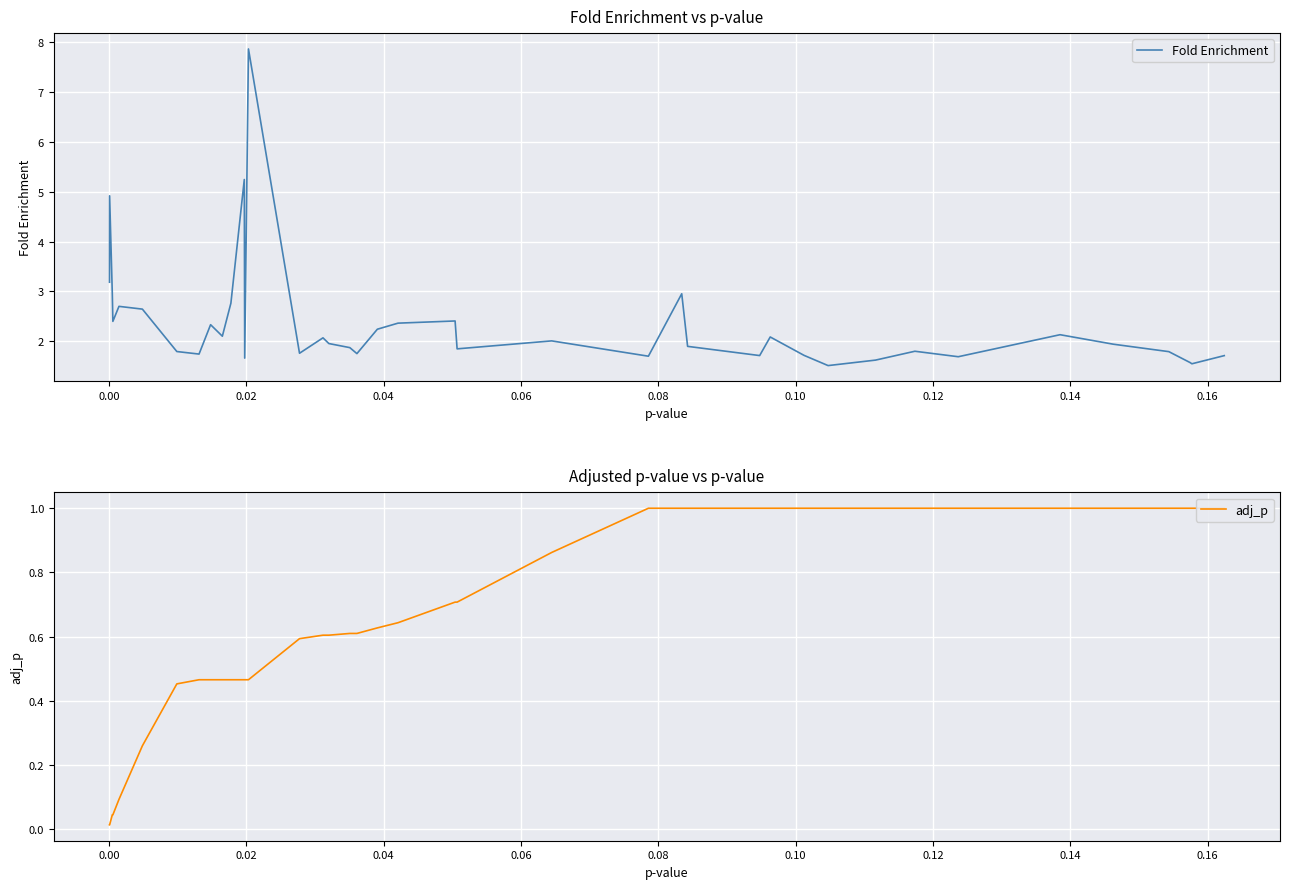

What is the difference between the maximum and minimum values in the adj_p series?

1.0